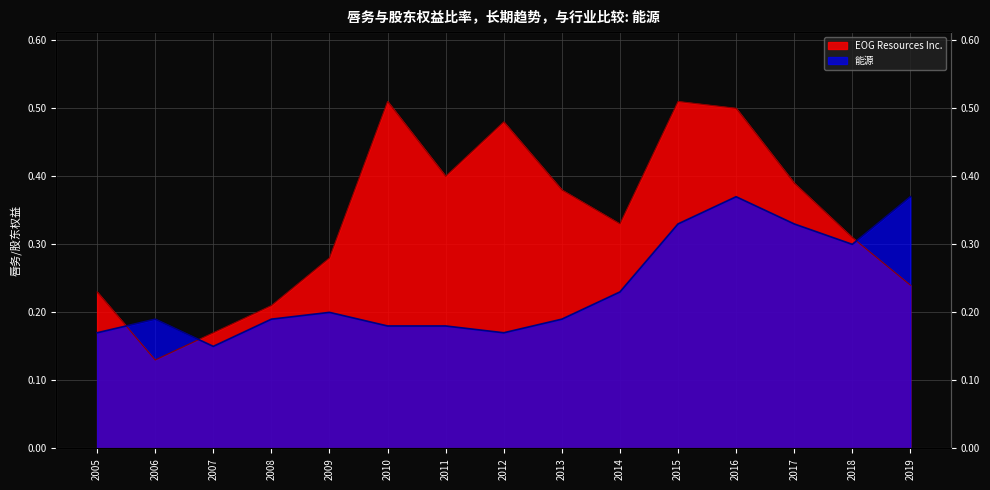

What is the value of the 能源 point at the 8th from the left?

0.2